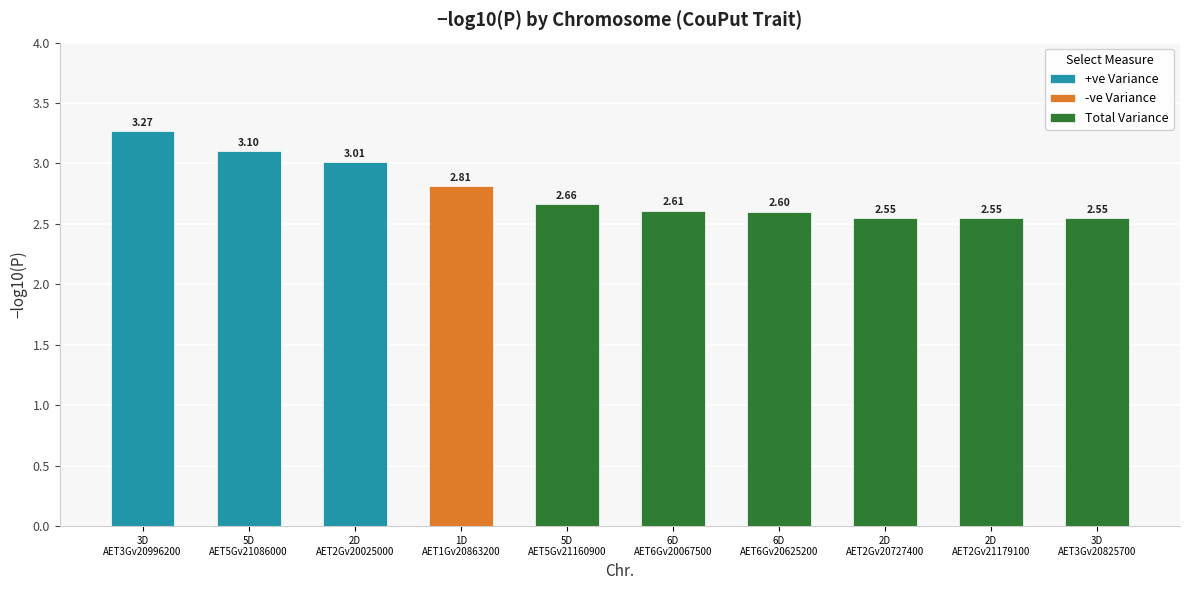

What is the label of the 10th bar from the right?

3D